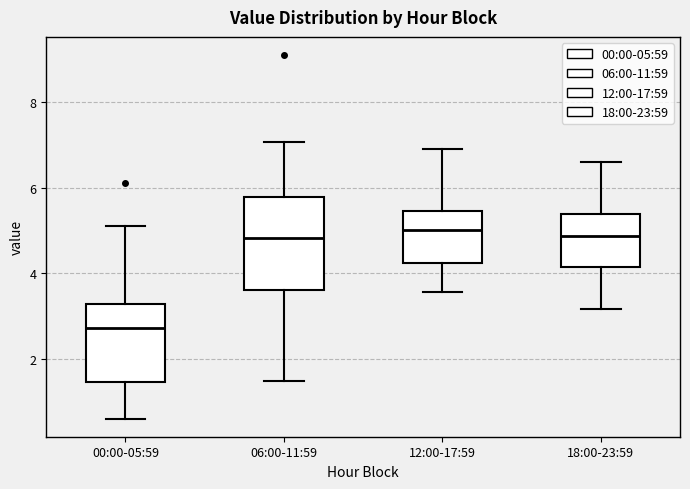

Where does the upper whisker of the box for 00:00-05:59 end on the y-axis? The values are not printed on the chart, so give them approximately, as read against the axis.

5.2